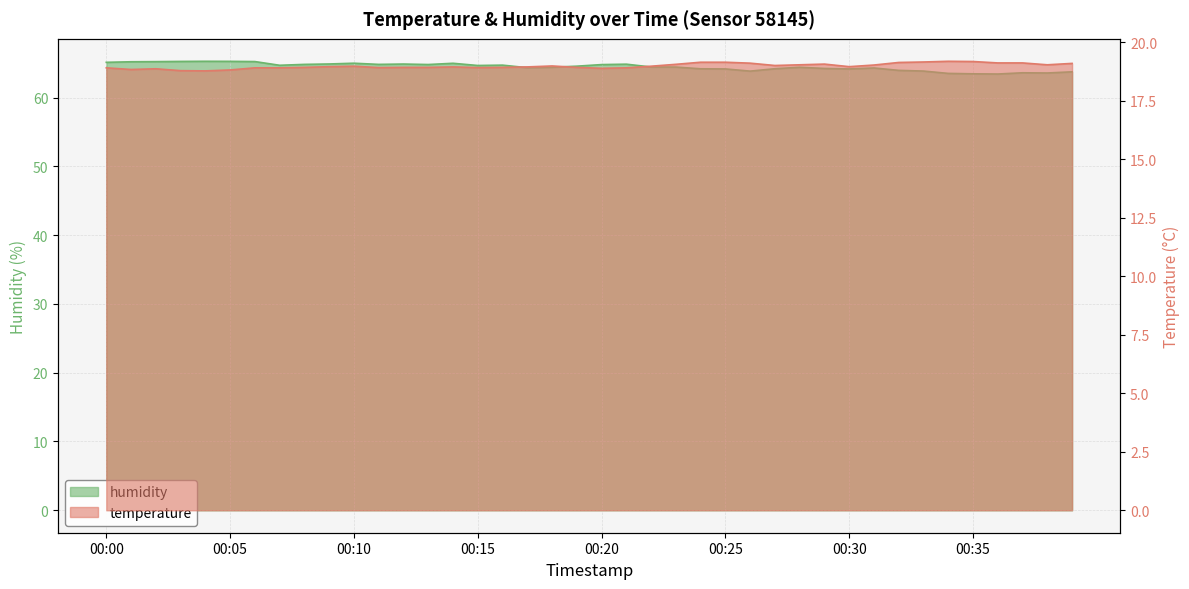

True or false: temperature and humidity intersect in this chart.

False